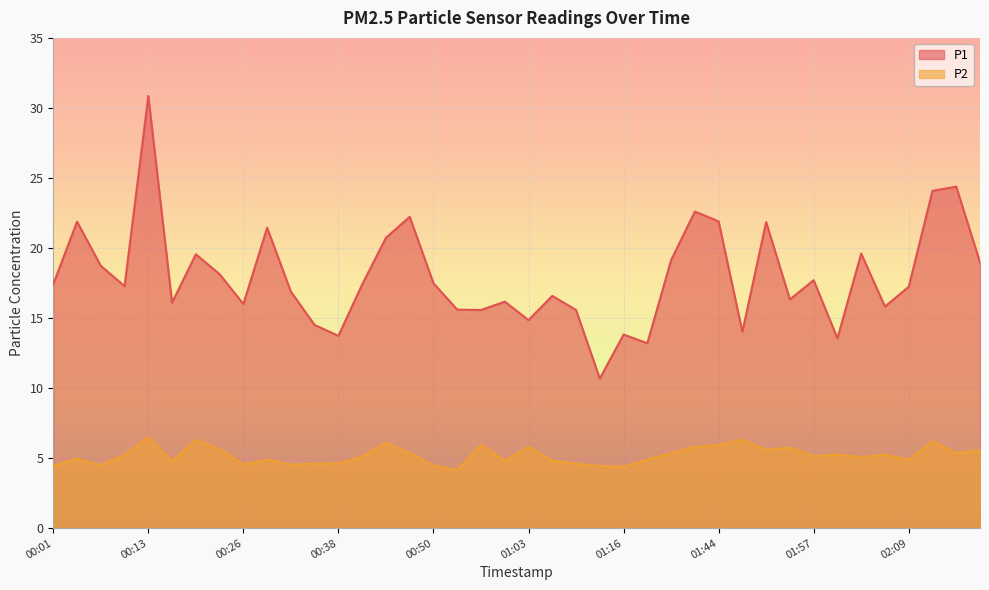

Rank the series by their average value, from lowest to highest.

P2, P1